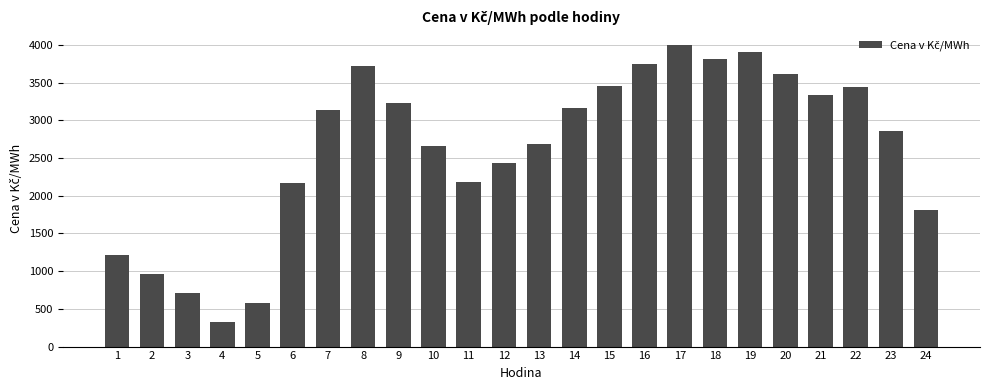

Which label corresponds to the smallest value in the chart?

4